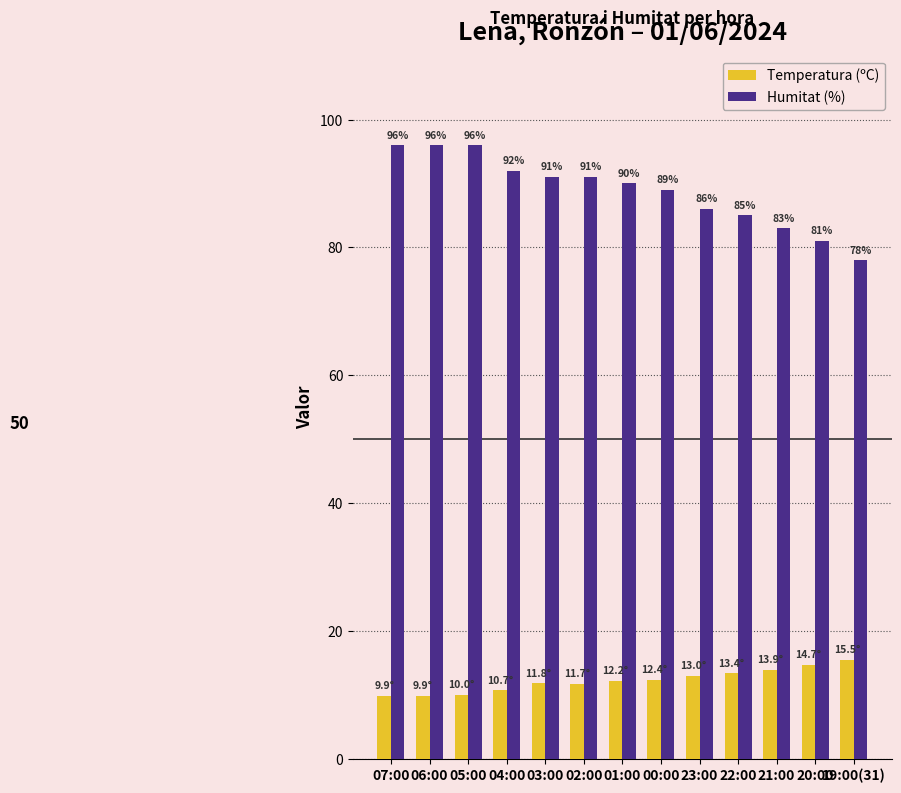

Are the bars grouped side by side (vs. stacked)?

Yes